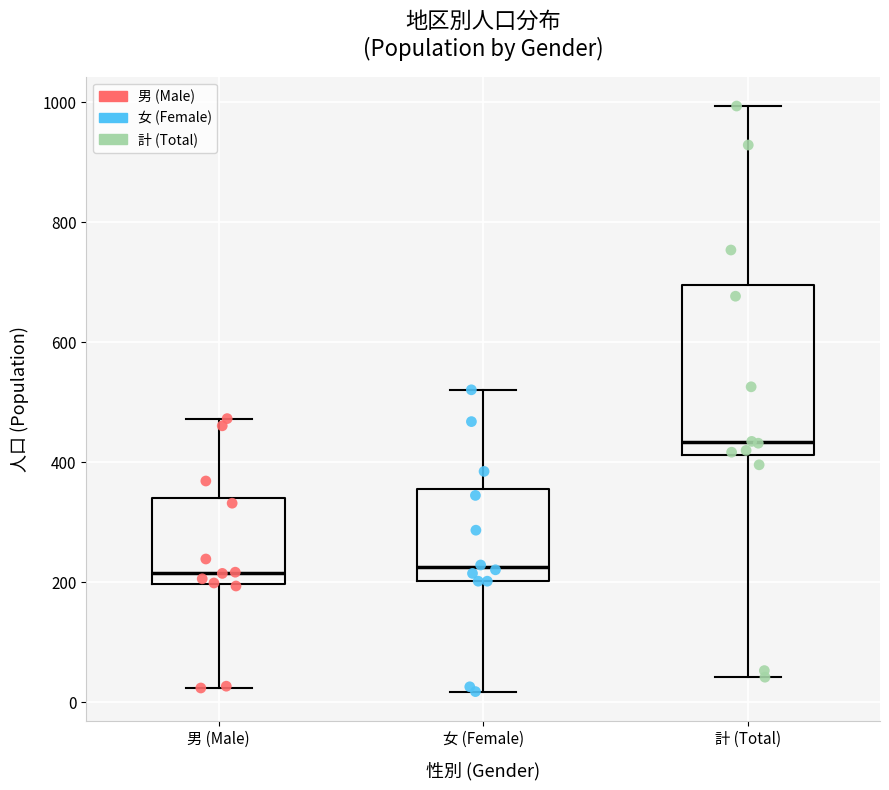

Where does the upper whisker of the box for 女 (Female) end on the y-axis? The values are not printed on the chart, so give them approximately, as read against the axis.

520